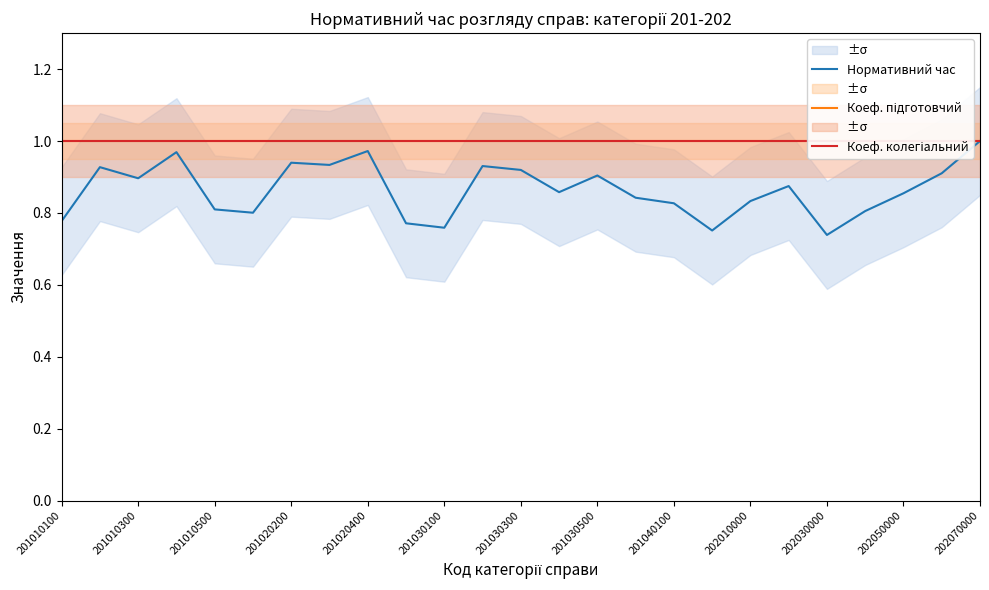

True or false: Нормативний час and Коеф. колегіальний intersect in this chart.

False